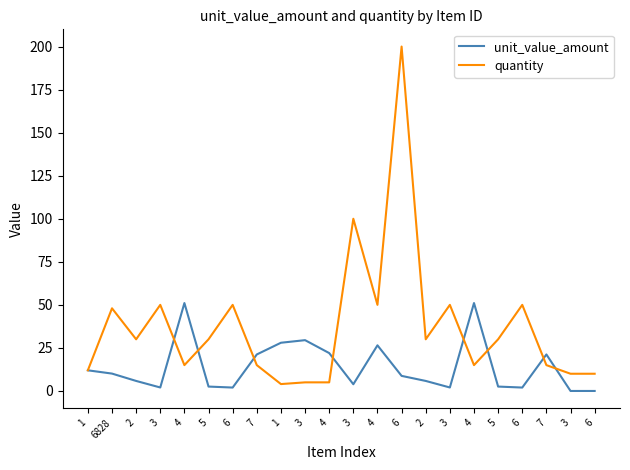

What is the difference between the quantity values at 6 and 2?

20.0